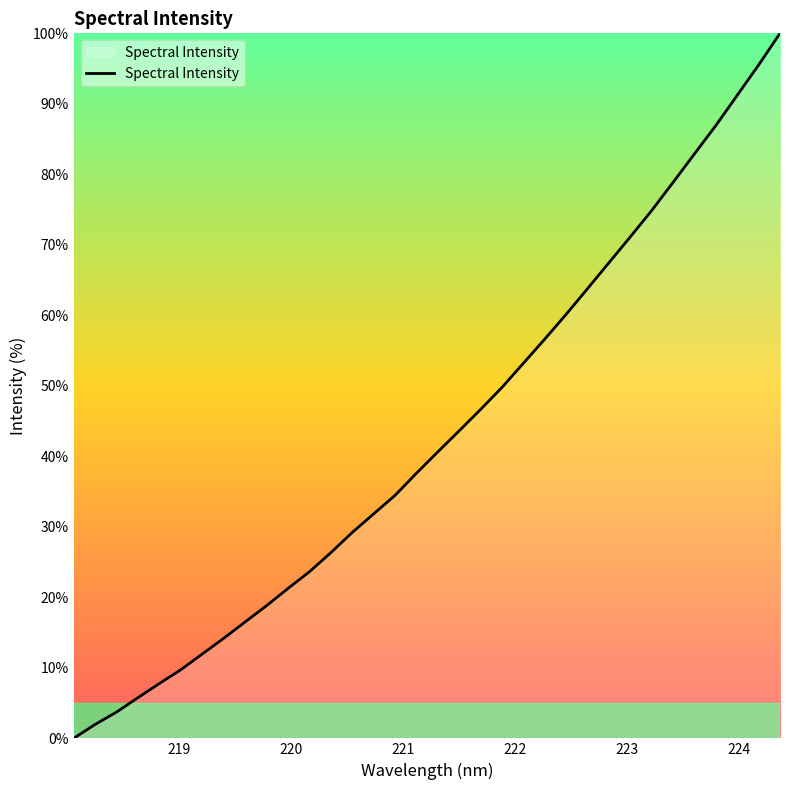

What is the difference between the maximum and minimum values?

100.0